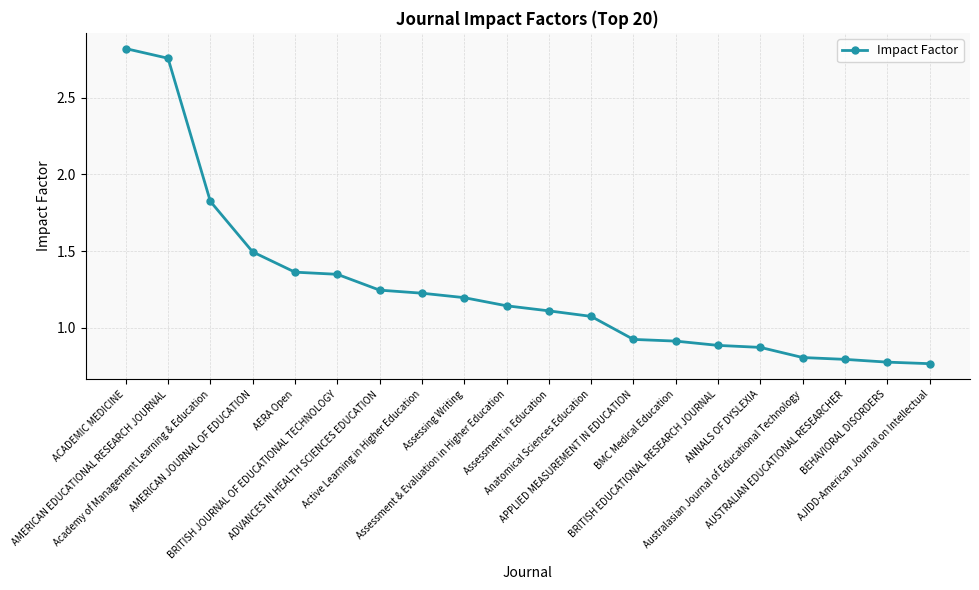

What is the difference between the second highest and second lowest values?

2.0